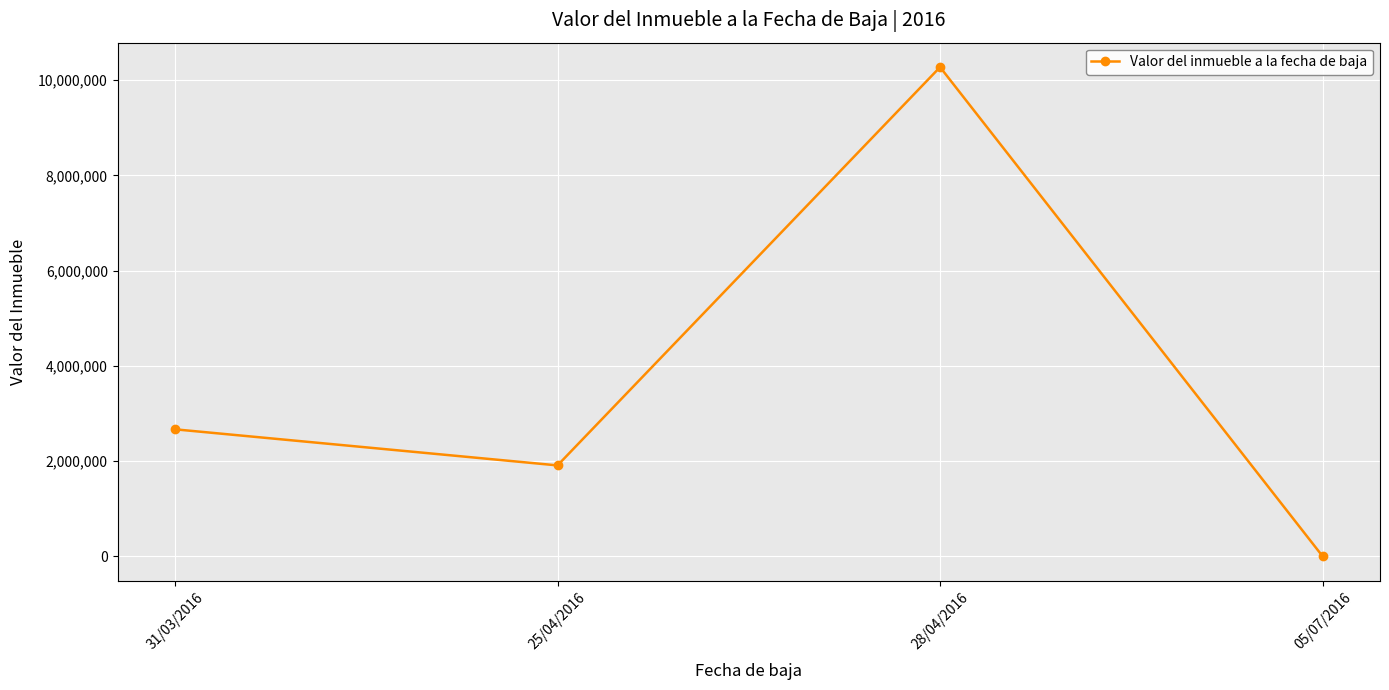

Between 05/07/2016 and 25/04/2016, which is larger?

25/04/2016